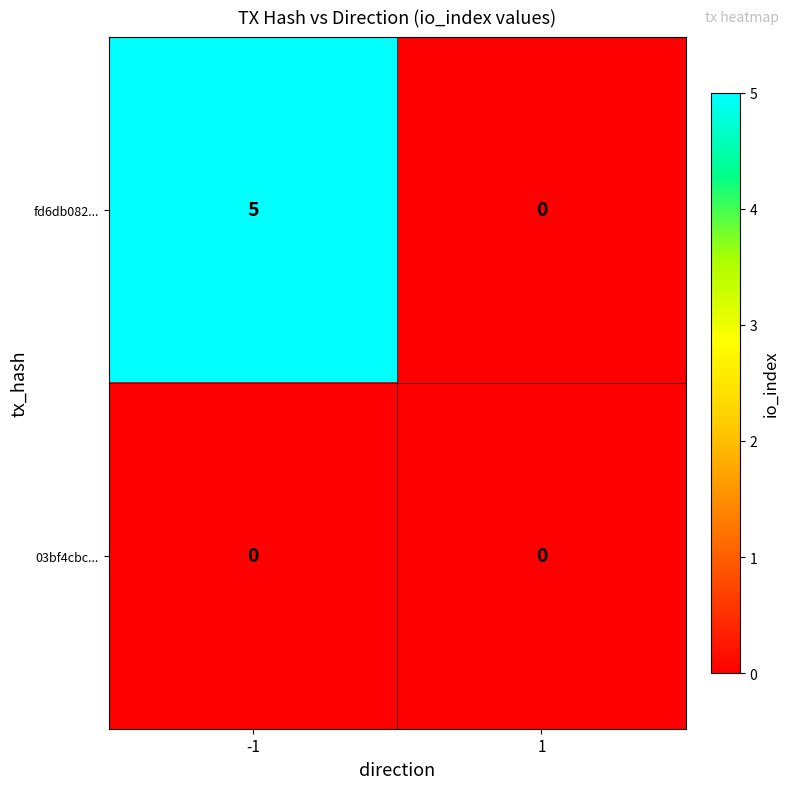

At how many categories does at least one series exceed 4?

1